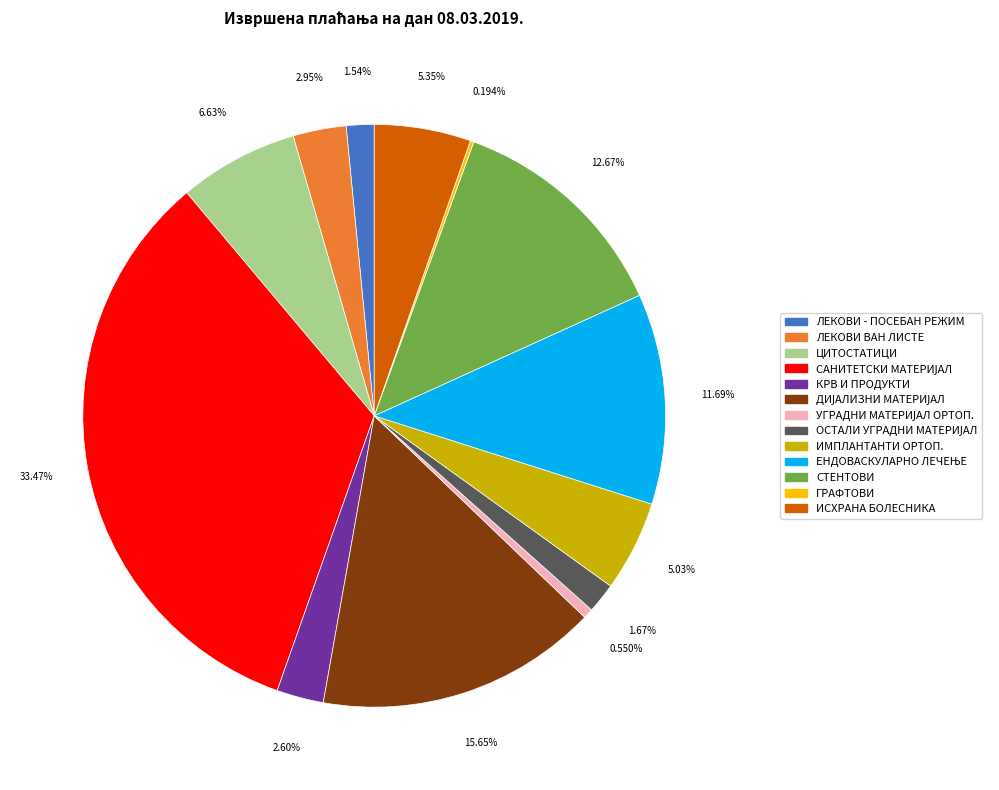

Is there a majority slice in this chart?

No